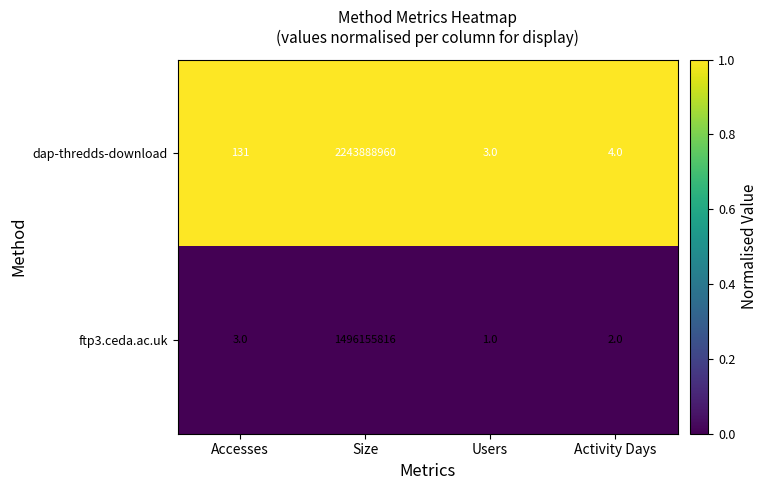

Rank the categories by ftp3.ceda.ac.uk value from lowest to highest.

Users, Activity Days, Accesses, Size